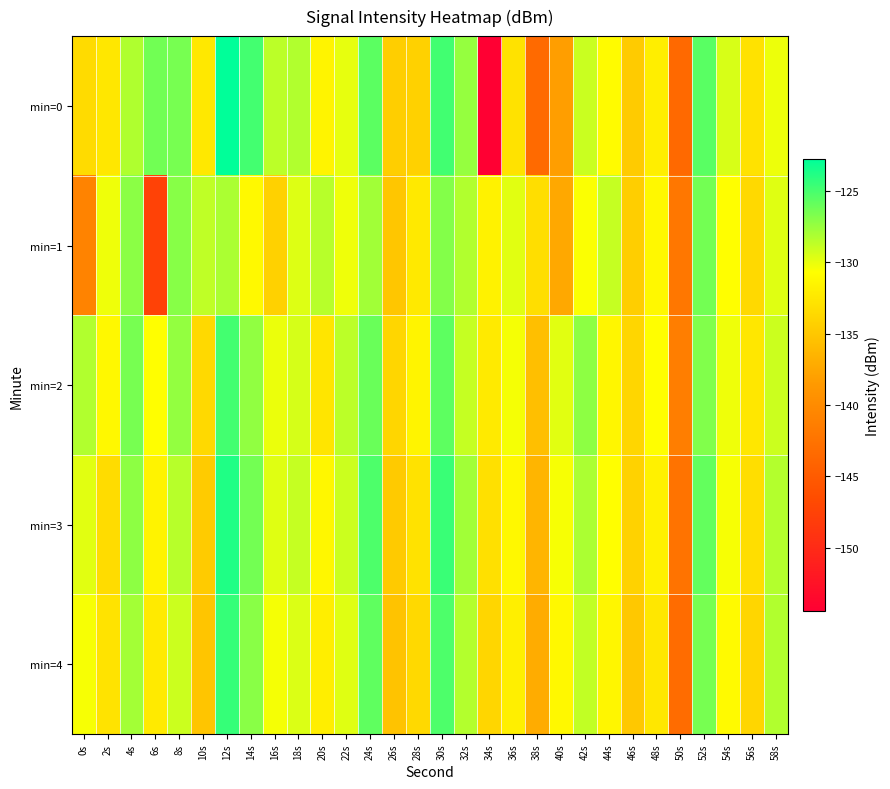

Reading left to right, extract all data points from this chart.

min=0: 0s=-133.5	2s=-132.5	4s=-128.3	6s=-126.3	8s=-126.5	10s=-132.4	12s=-122.8	14s=-124.9	16s=-128.6	18s=-128.3	20s=-131.5	22s=-130.0	24s=-125.6	26s=-134.5	28s=-134.3	30s=-124.9	32s=-127.5	34s=-154.4	36s=-132.9	38s=-143.4	40s=-138.1	42s=-129.0	44s=-131.0	46s=-134.7	48s=-132.0	50s=-143.5	52s=-125.6	54s=-129.5	56s=-132.9	58s=-130.2
min=1: 0s=-140.8	2s=-130.2	4s=-127.2	6s=-147.5	8s=-127.0	10s=-128.7	12s=-128.1	14s=-131.2	16s=-134.2	18s=-129.6	20s=-128.5	22s=-130.2	24s=-127.8	26s=-135.1	28s=-132.4	30s=-126.9	32s=-128.3	34s=-131.7	36s=-129.8	38s=-133.2	40s=-137.4	42s=-130.6	44s=-128.9	46s=-134.5	48s=-131.2	50s=-142.1	52s=-126.4	54s=-130.8	56s=-133.6	58s=-129.7
min=2: 0s=-128.3	2s=-131.2	4s=-126.5	6s=-130.8	8s=-127.4	10s=-133.6	12s=-124.9	14s=-127.3	16s=-130.1	18s=-129.4	20s=-132.7	22s=-128.6	24s=-126.1	26s=-133.9	28s=-131.5	30s=-125.7	32s=-128.9	34s=-132.3	36s=-130.4	38s=-135.6	40s=-129.8	42s=-127.2	44s=-131.4	46s=-133.8	48s=-130.7	50s=-141.3	52s=-126.8	54s=-130.2	56s=-132.5	58s=-129.1
min=3: 0s=-129.8	2s=-133.4	4s=-127.2	6s=-131.6	8s=-128.5	10s=-134.7	12s=-123.8	14s=-126.4	16s=-129.7	18s=-128.9	20s=-131.3	22s=-129.1	24s=-125.2	26s=-134.8	28s=-132.9	30s=-124.6	32s=-127.8	34s=-133.1	36s=-131.2	38s=-136.4	40s=-130.5	42s=-128.1	44s=-130.7	46s=-134.2	48s=-131.8	50s=-142.5	52s=-125.9	54s=-130.5	56s=-133.2	58s=-128.4
min=4: 0s=-130.5	2s=-132.8	4s=-127.9	6s=-132.3	8s=-129.1	10s=-135.2	12s=-124.5	14s=-127.1	16s=-130.4	18s=-129.6	20s=-132.0	22s=-129.7	24s=-125.8	26s=-135.3	28s=-133.6	30s=-125.2	32s=-128.4	34s=-133.8	36s=-131.9	38s=-137.1	40s=-131.2	42s=-128.8	44s=-131.4	46s=-134.9	48s=-132.5	50s=-143.2	52s=-126.5	54s=-131.1	56s=-133.9	58s=-128.3